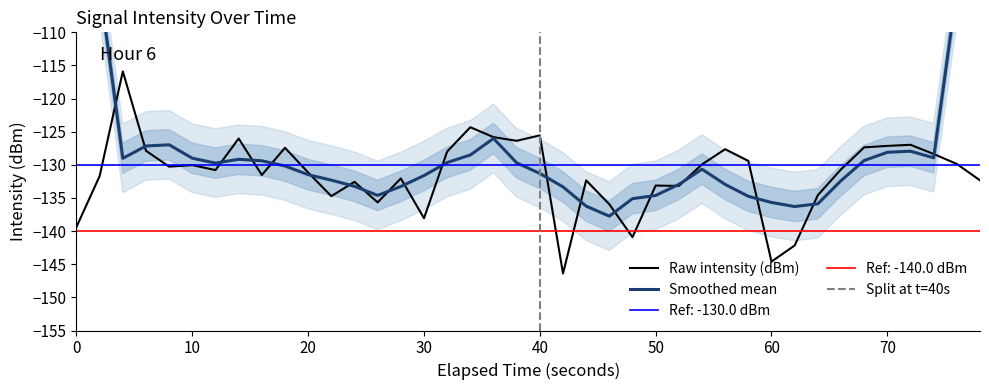

What is the highest value of the Raw intensity (dBm) series?

-115.9